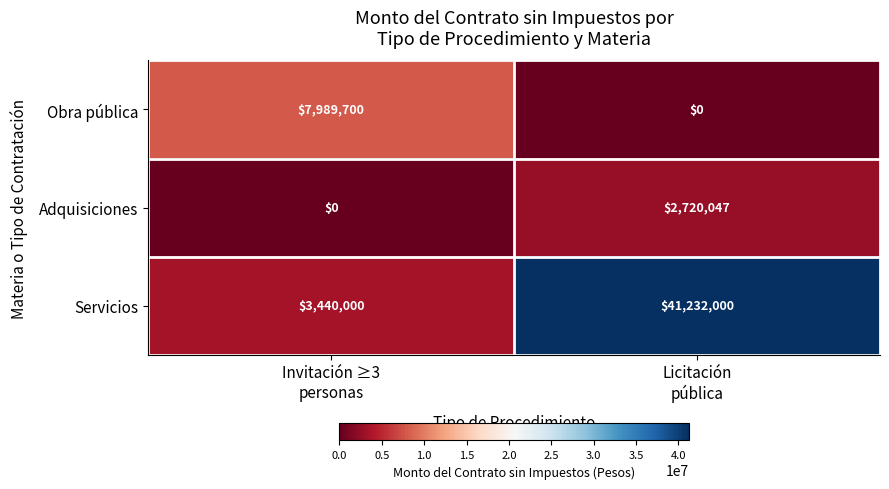

What is the sum of all Obra pública values?

7989700